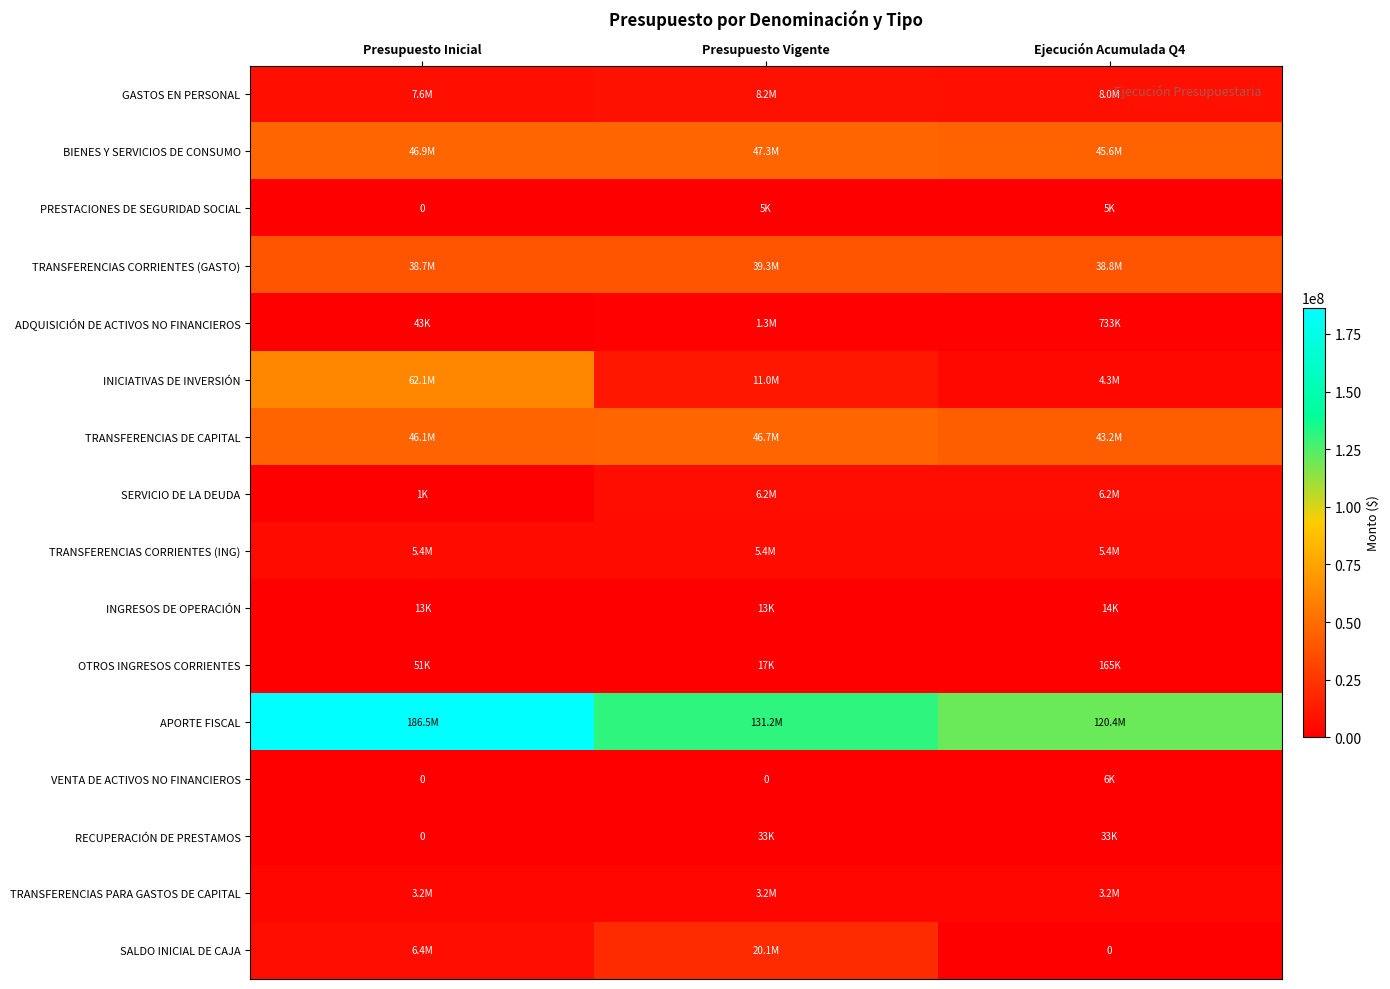

At which category is the sum across all series the highest?

Presupuesto Inicial